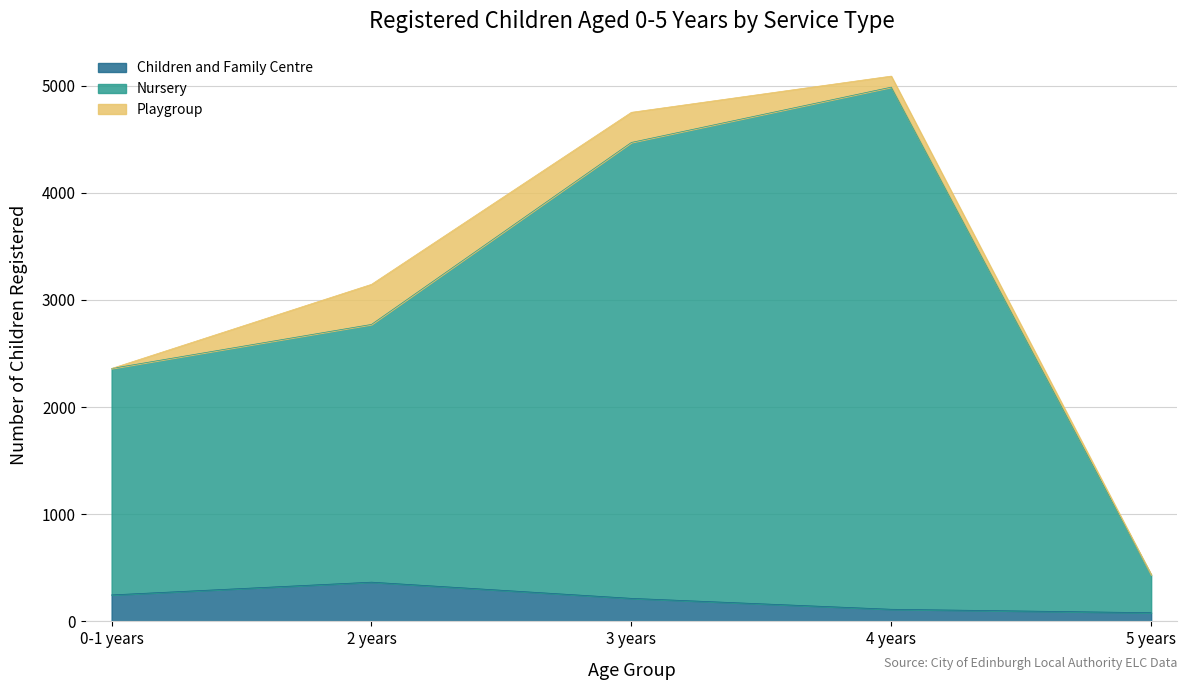

At which category is the sum across all series the highest?

4 years